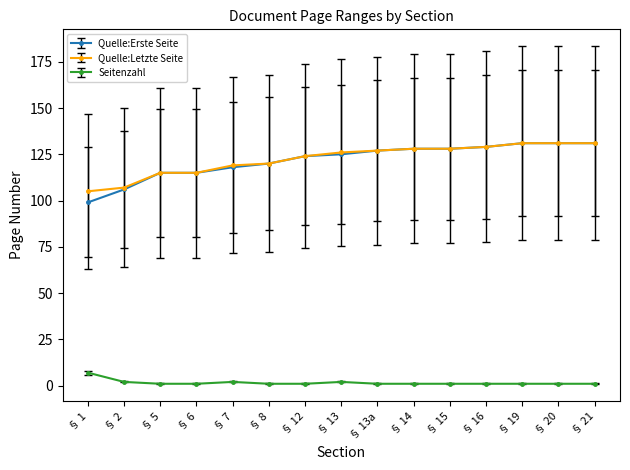

What is the total value across all series at § 7?

239